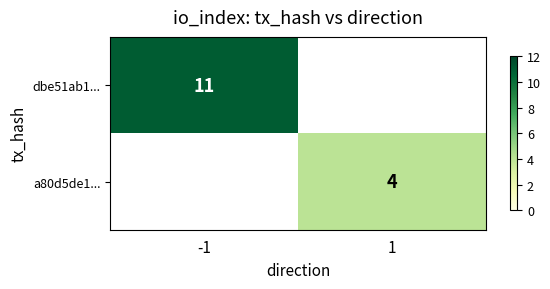

Is the value of dbe51ab1... at -1 greater than the value of a80d5de1... at 1?

Yes